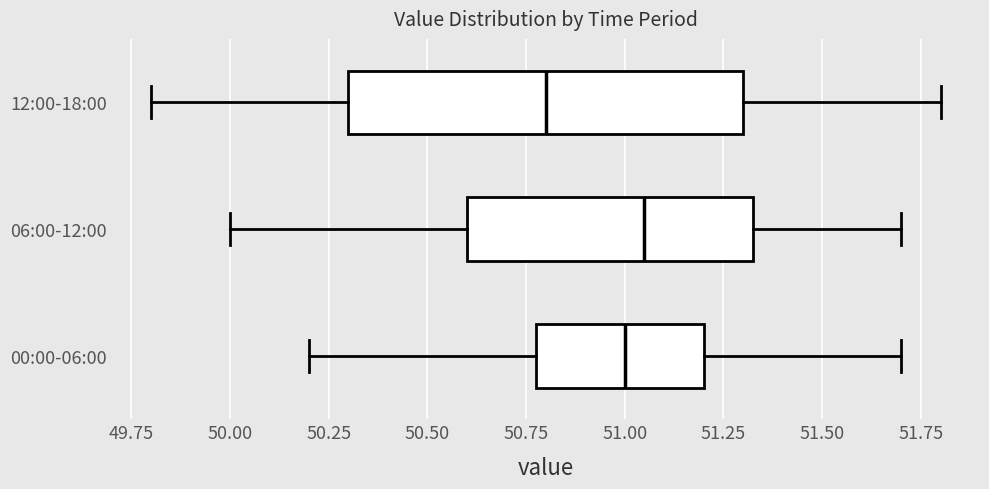

Reading bottom to top, read every box against the x-axis: the position of its median line, the range the box covers, and the ends of its whiskers. The values are not printed on the chart, so give them approximately, as read against the axis.

00:00-06:00: median 51.00, box 50.80 to 51.20, whiskers 50.20 to 51.70
06:00-12:00: median 51.05, box 50.60 to 51.35, whiskers 50.00 to 51.70
12:00-18:00: median 50.80, box 50.30 to 51.30, whiskers 49.80 to 51.80